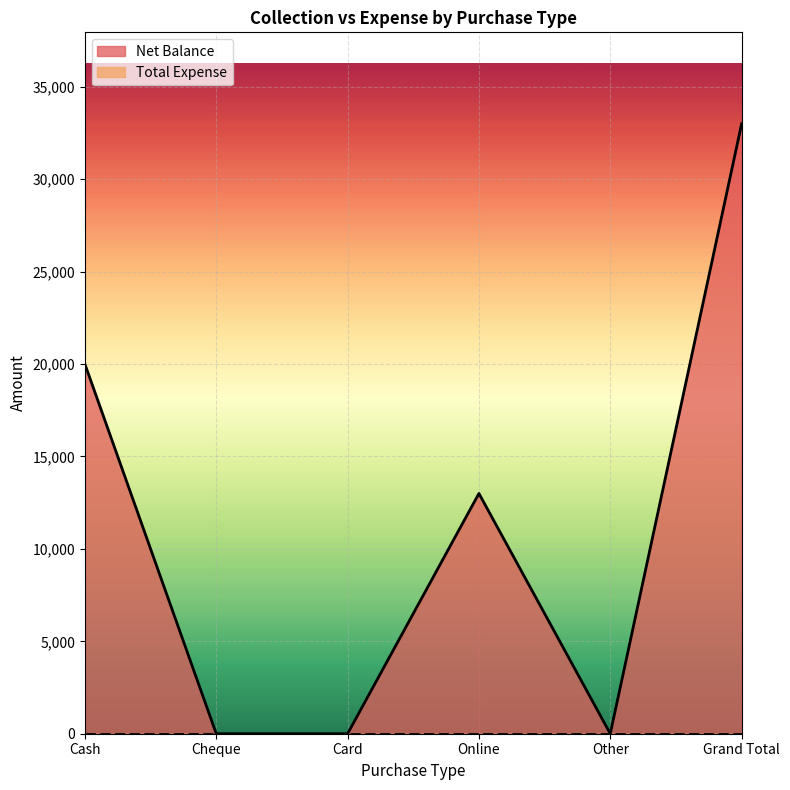

What is the difference between the values at Other and Cash?

20000